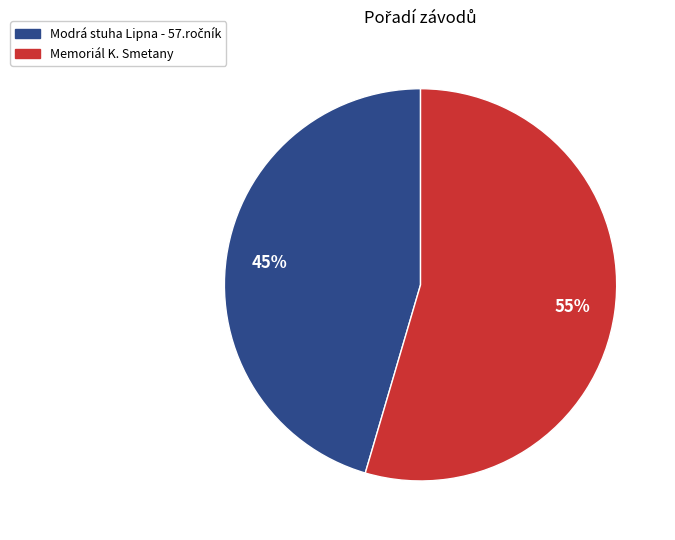

To the nearest percent, what is the average slice percentage?

50%